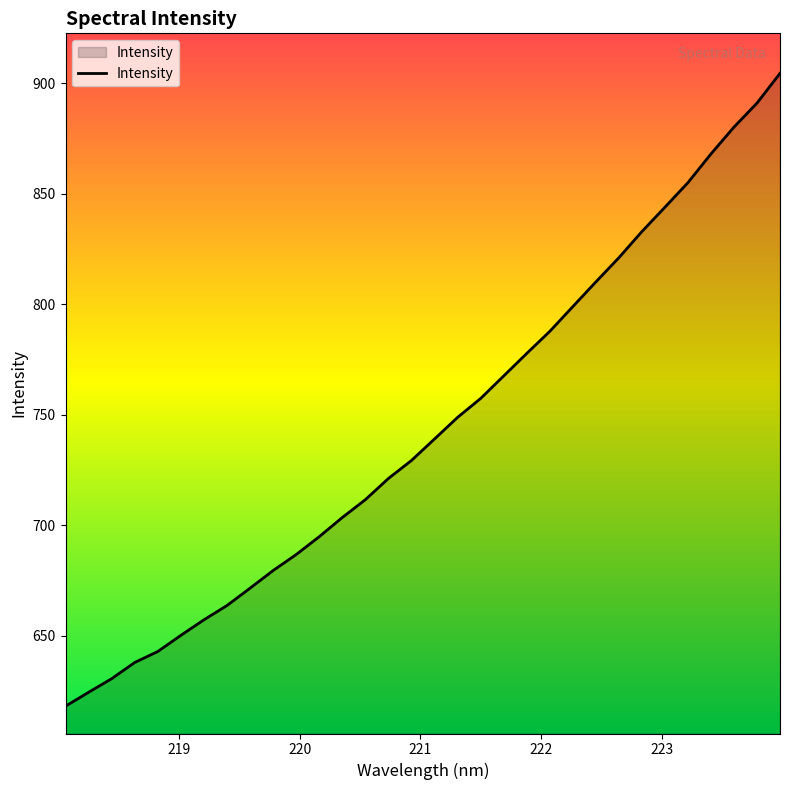

What is the smallest value displayed?

618.1